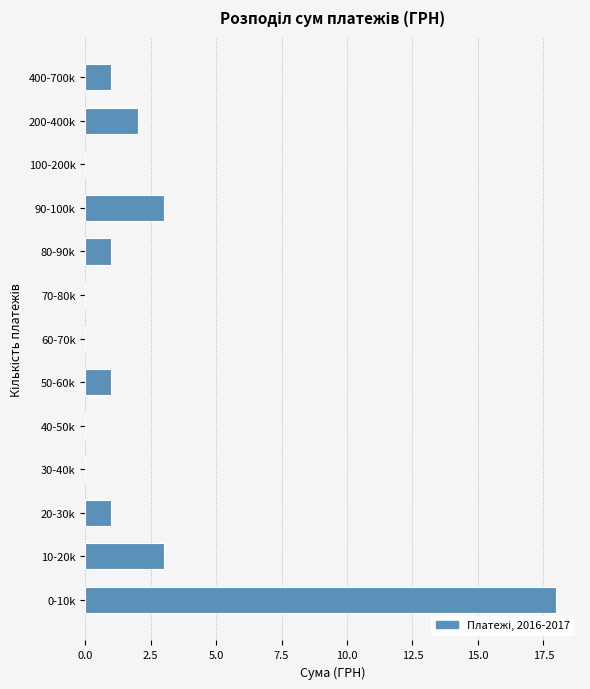

Reading top to bottom, what are all the values shown in this chart?

400-700k=1	200-400k=2	100-200k=0	90-100k=3	80-90k=1	70-80k=0	60-70k=0	50-60k=1	40-50k=0	30-40k=0	20-30k=1	10-20k=3	0-10k=18